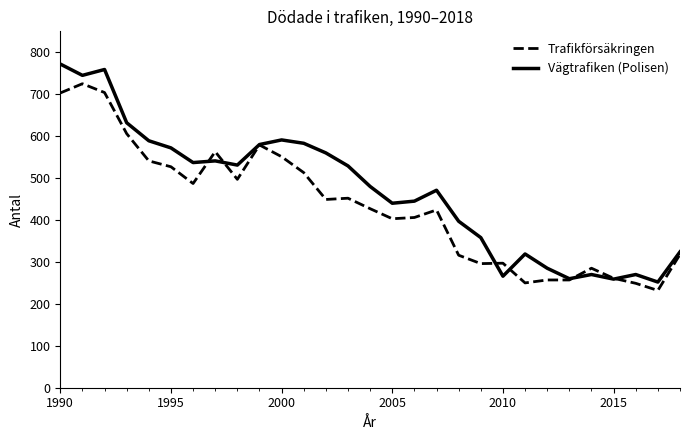

What is the average value of the Vägtrafiken (Polisen) series?

470